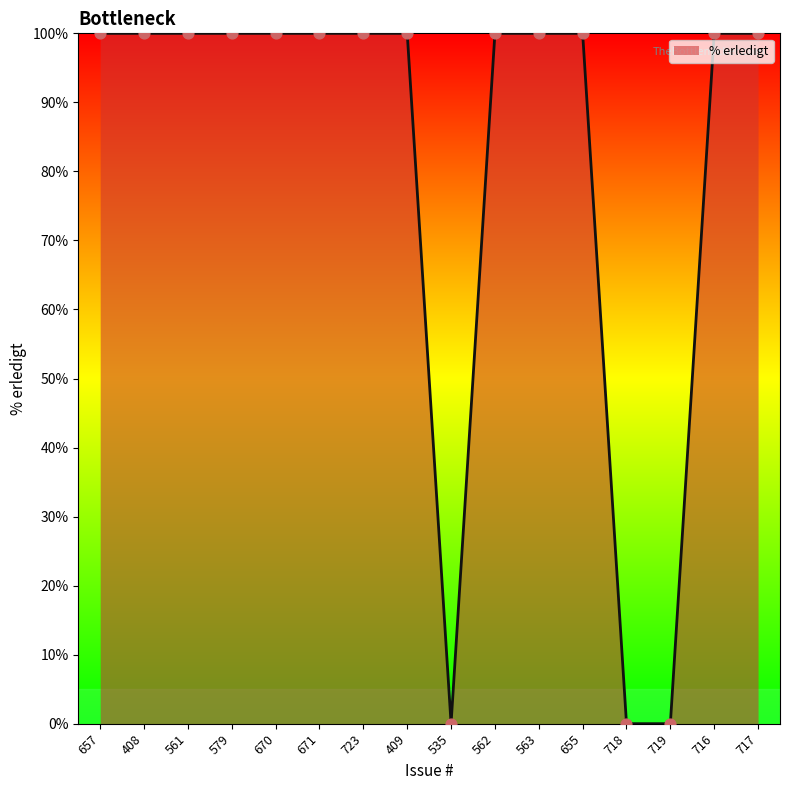

Approximately how many times larger is the value at 408 compared to 717?

1.0